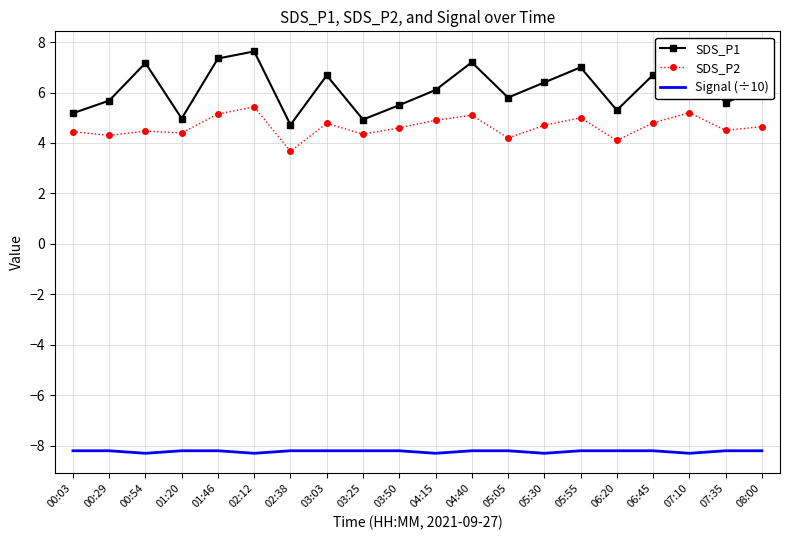

Is it true that Signal (÷10) equals -8.2 at 05:55?

True